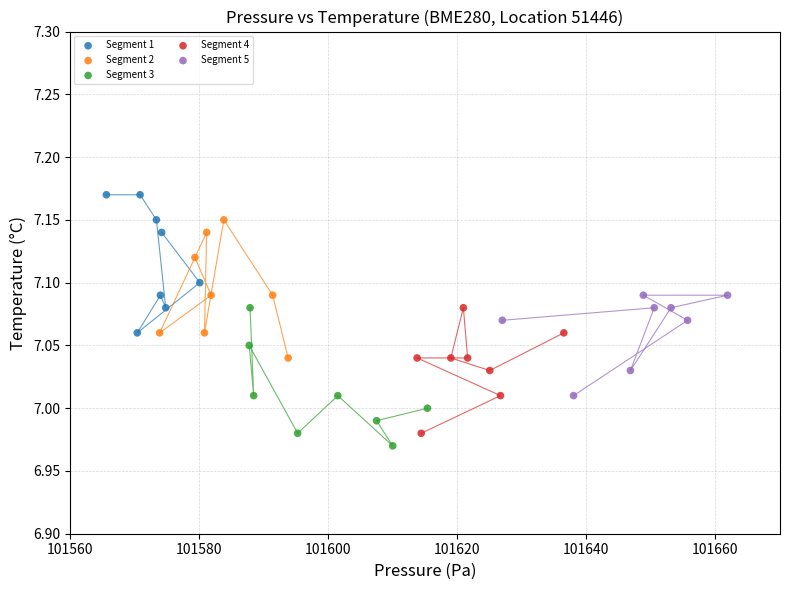

What are all the series names shown in the legend?

Segment 1, Segment 2, Segment 3, Segment 4, Segment 5